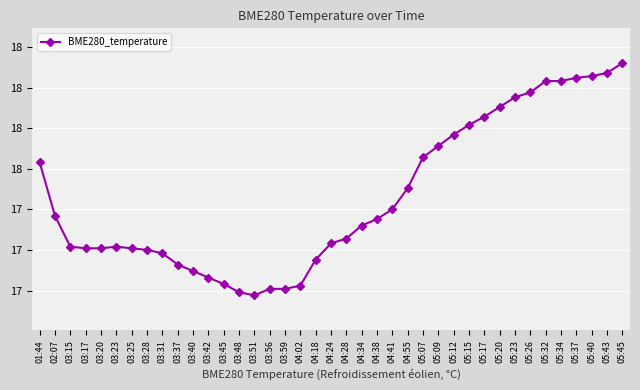

What position from the left is 03:56?

16